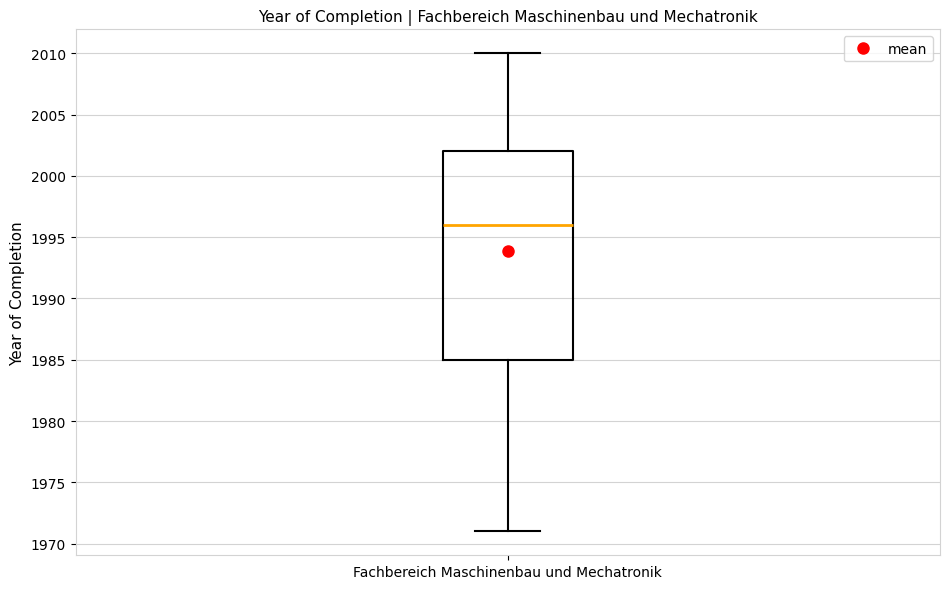

Read this box plot against the y-axis: the position of the median line, the range covered by the box, and the ends of both whiskers. The values are not printed on the chart, so give them approximately, as read against the axis.

median 1996, box 1985 to 2002, whiskers 1971 to 2010